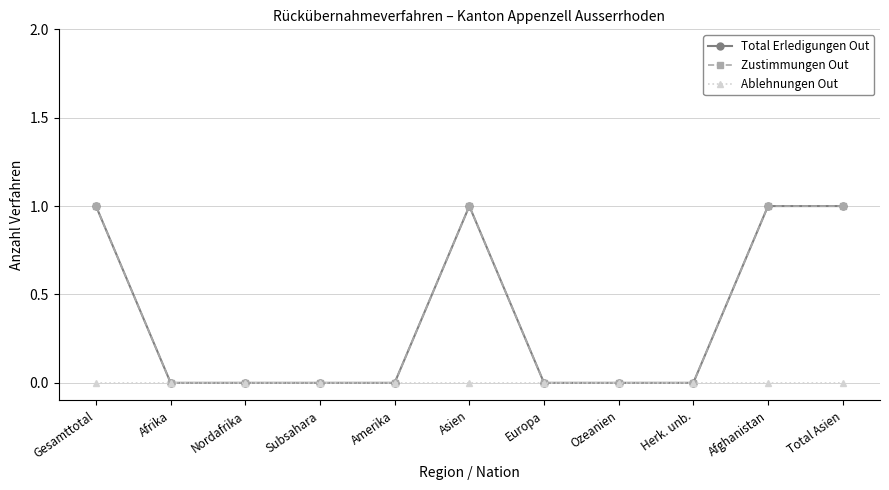

What is the label of the 1st point from the right?

Total Asien